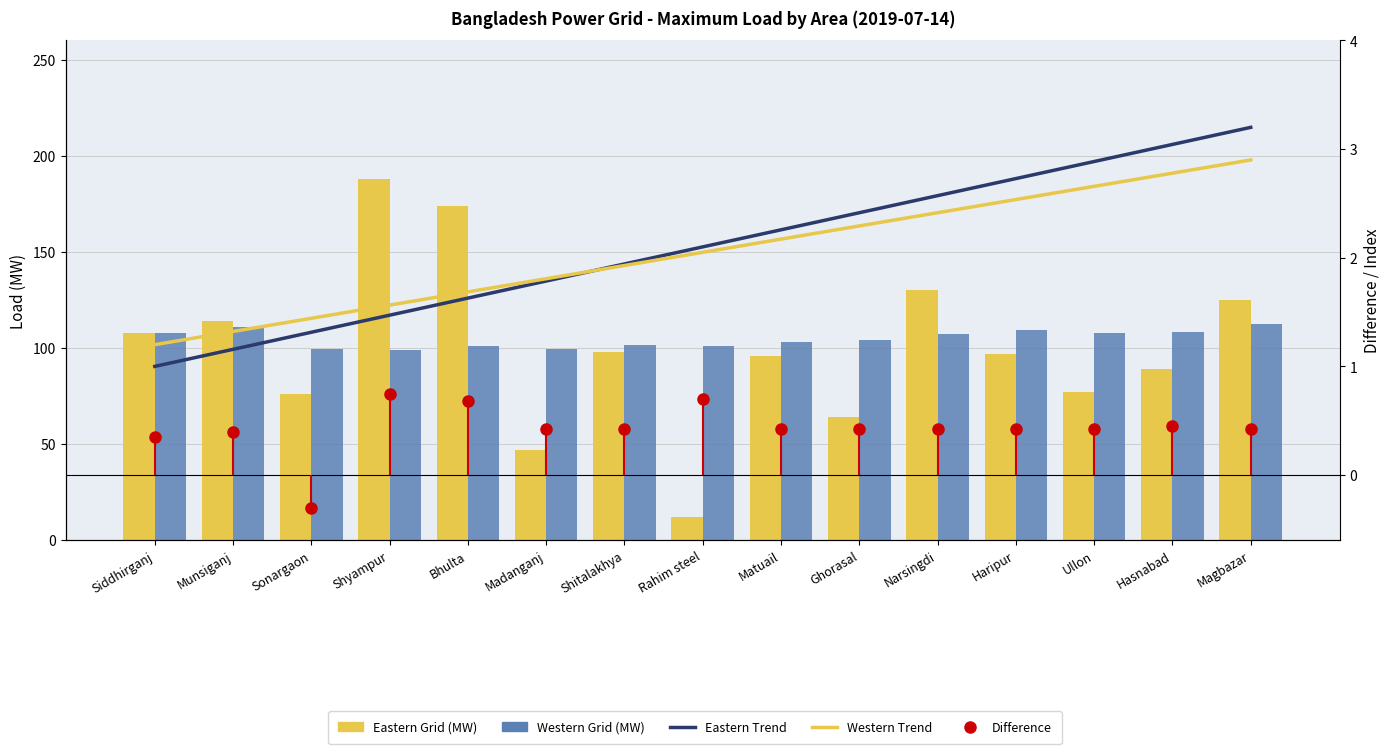

Reading left to right, list all the values displayed in this chart.

Eastern Grid: 108.0	114.0	76.0	188.0	174.0	47.0	98.0	12.0	96.0	64.0	130.0	97.0	77.0	89.0	125.0
Western Grid: 108.0	111.0	99.3	98.8	100.8	99.7	101.8	101.0	103.0	104.3	107.5	109.2	107.7	108.5	112.5
Eastern Trend: 1.0	1.2	1.3	1.5	1.6	1.8	1.9	2.1	2.3	2.4	2.6	2.7	2.9	3.0	3.2
Western Trend: 1.2	1.3	1.4	1.6	1.7	1.8	1.9	2.0	2.2	2.3	2.4	2.5	2.7	2.8	2.9